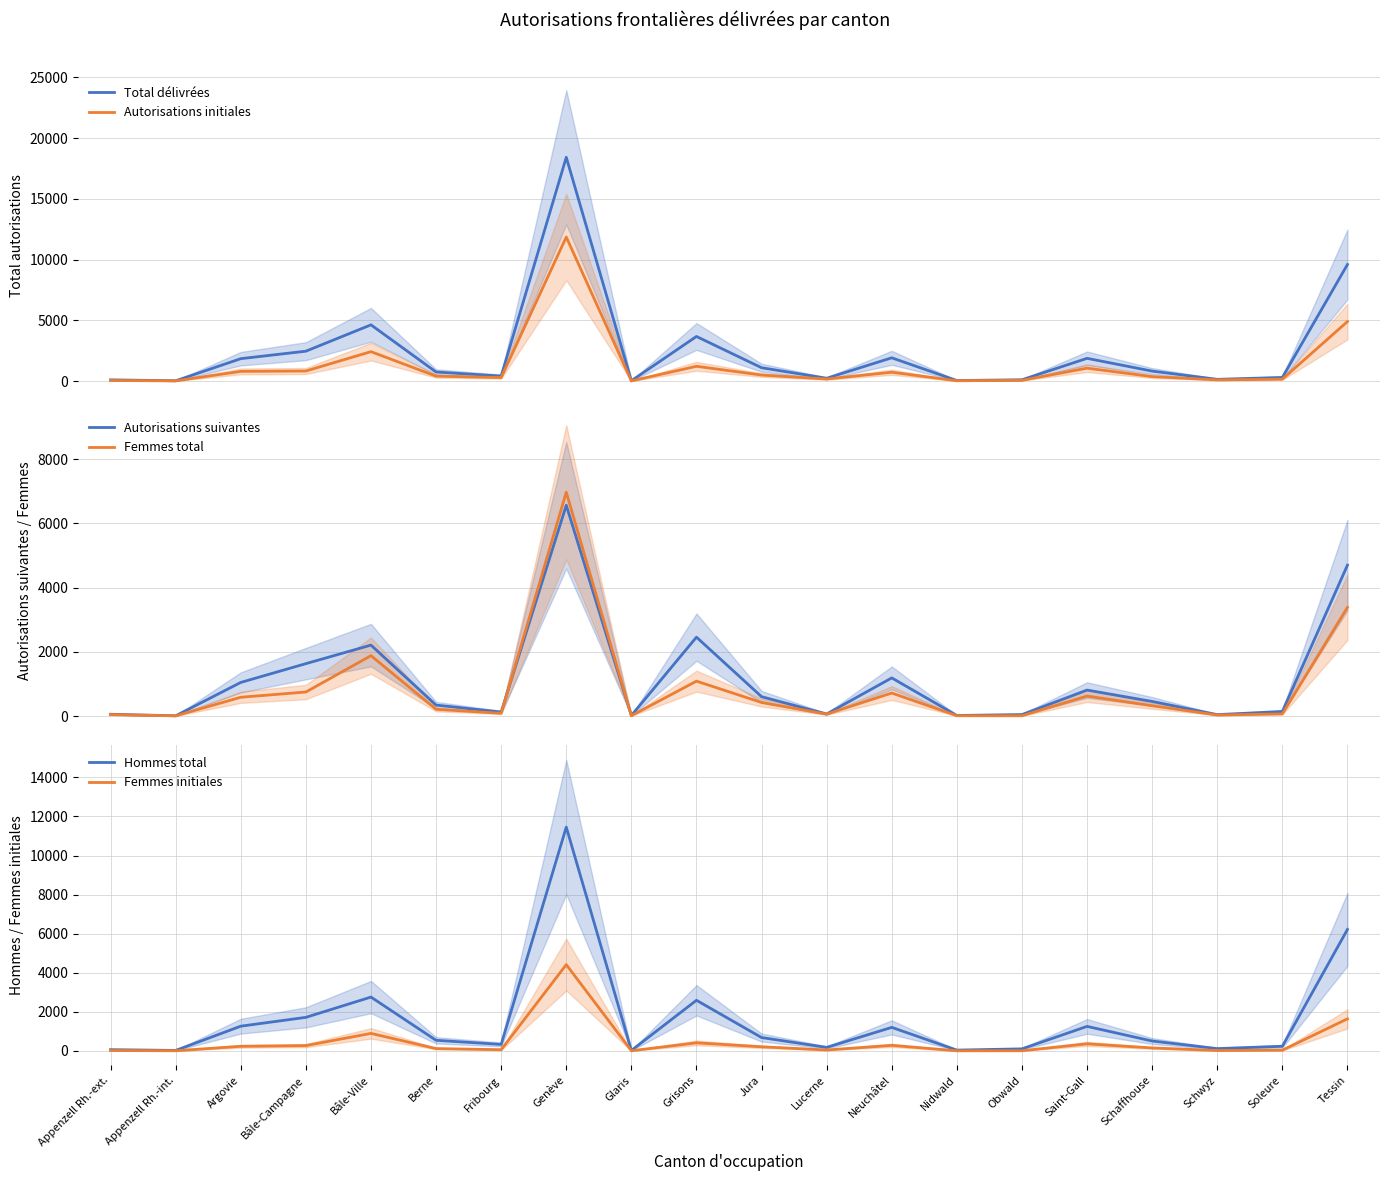

Reading right to left, list all the values displayed in this chart.

Total délivrées: Tessin=9600	Soleure=301	Schwyz=147	Schaffhouse=825	Saint-Gall=1875	Obwald=111	Nidwald=48	Neuchâtel=1919	Lucerne=236	Jura=1103	Grisons=3676	Glaris=31	Genève=18425	Fribourg=416	Berne=750	Bâle-Ville=4633	Bâle-Campagne=2464	Argovie=1848	Appenzell Rh.-int.=28	Appenzell Rh.-ext.=105
Autorisations initiales: Tessin=4902	Soleure=160	Schwyz=104	Schaffhouse=371	Saint-Gall=1067	Obwald=66	Nidwald=31	Neuchâtel=732	Lucerne=173	Jura=501	Grisons=1220	Glaris=16	Genève=11862	Fribourg=292	Berne=410	Bâle-Ville=2425	Bâle-Campagne=833	Argovie=802	Appenzell Rh.-int.=21	Appenzell Rh.-ext.=51
Autorisations suivantes: Tessin=4698	Soleure=141	Schwyz=43	Schaffhouse=454	Saint-Gall=808	Obwald=45	Nidwald=17	Neuchâtel=1187	Lucerne=63	Jura=602	Grisons=2456	Glaris=15	Genève=6563	Fribourg=124	Berne=340	Bâle-Ville=2208	Bâle-Campagne=1631	Argovie=1046	Appenzell Rh.-int.=7	Appenzell Rh.-ext.=54
Femmes total: Tessin=3384	Soleure=66	Schwyz=31	Schaffhouse=321	Saint-Gall=622	Obwald=8	Nidwald=9	Neuchâtel=716	Lucerne=58	Jura=421	Grisons=1086	Glaris=9	Genève=6970	Fribourg=85	Berne=209	Bâle-Ville=1879	Bâle-Campagne=748	Argovie=584	Appenzell Rh.-int.=5	Appenzell Rh.-ext.=44
Hommes total: Tessin=6216	Soleure=235	Schwyz=116	Schaffhouse=504	Saint-Gall=1253	Obwald=103	Nidwald=39	Neuchâtel=1203	Lucerne=178	Jura=682	Grisons=2590	Glaris=22	Genève=11455	Fribourg=331	Berne=541	Bâle-Ville=2754	Bâle-Campagne=1716	Argovie=1264	Appenzell Rh.-int.=23	Appenzell Rh.-ext.=61
Femmes initiales: Tessin=1640	Soleure=35	Schwyz=20	Schaffhouse=150	Saint-Gall=360	Obwald=6	Nidwald=4	Neuchâtel=282	Lucerne=45	Jura=209	Grisons=411	Glaris=6	Genève=4415	Fribourg=60	Berne=117	Bâle-Ville=894	Bâle-Campagne=270	Argovie=234	Appenzell Rh.-int.=5	Appenzell Rh.-ext.=18